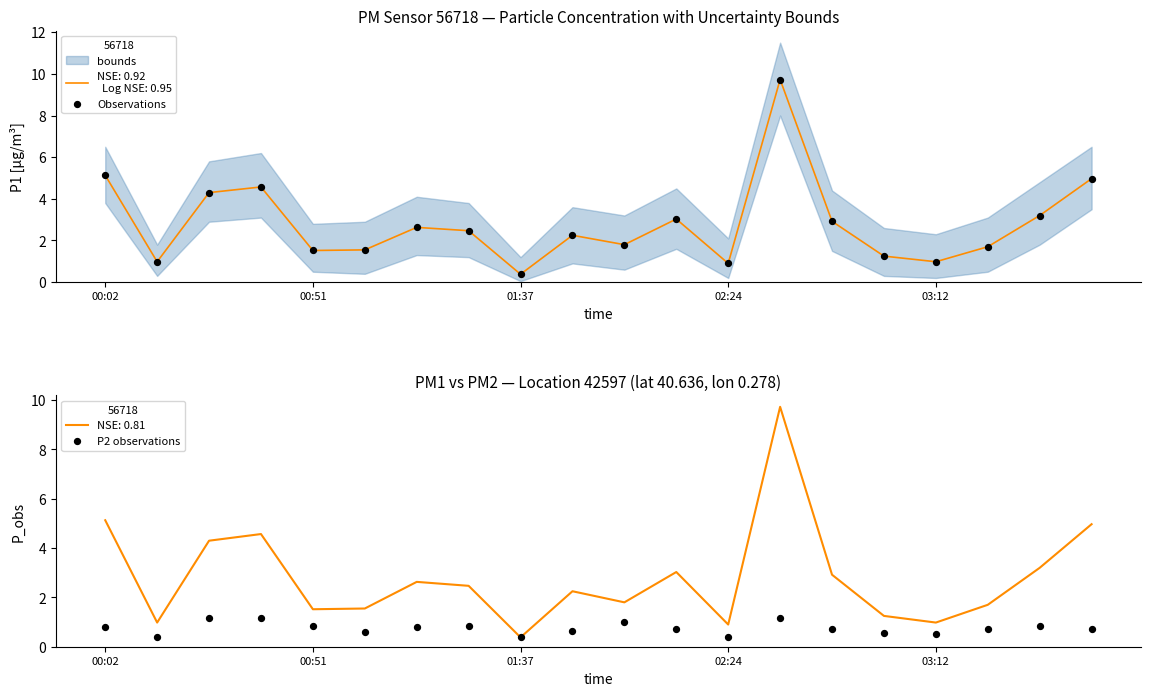

Which series has the largest Y range (max minus min)?

Observations